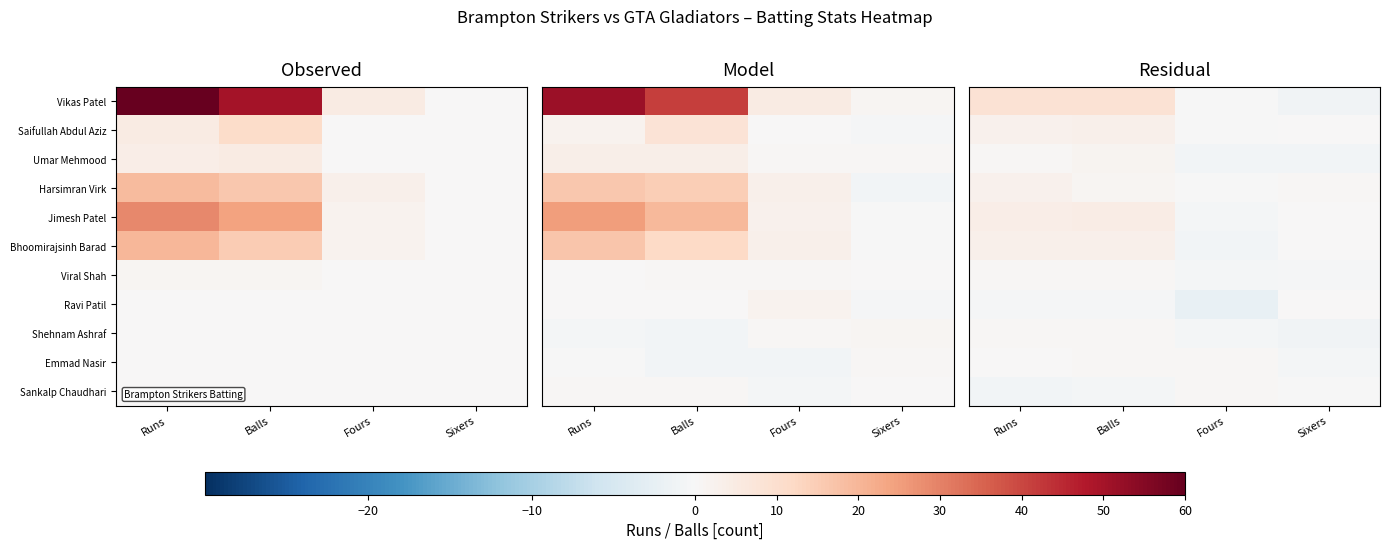

At which category is the sum across all series the highest?

Balls